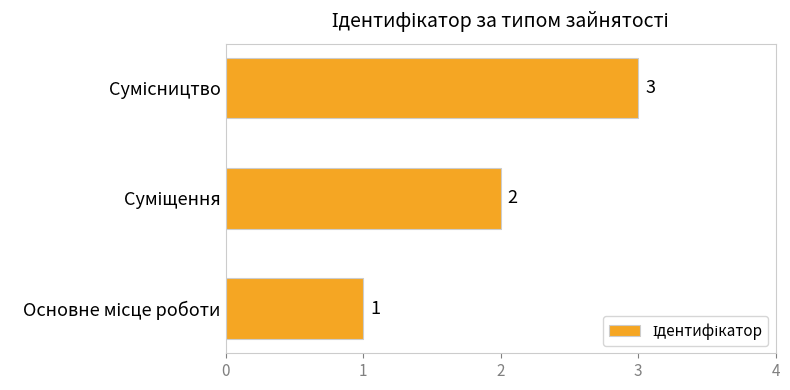

What is the sum of all values?

6